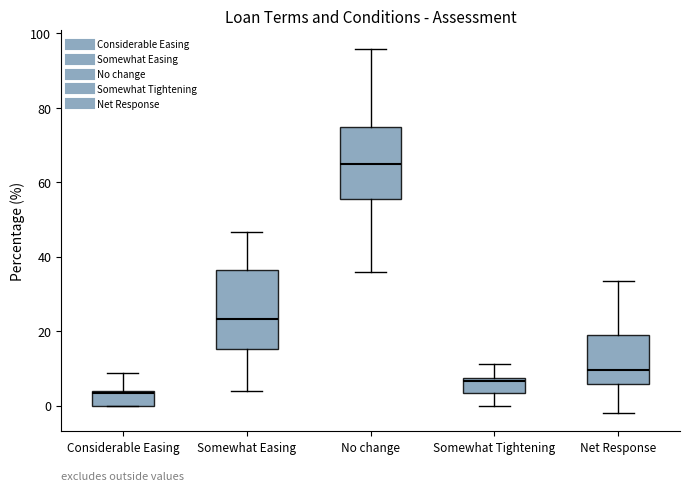

Reading left to right, transcribe this box plot: for each box, give where its median line is, the range the box spans, and where its two whiskers end, as read against the y-axis. The values are not printed on the chart, so give them approximately, as read against the axis.

Considerable Easing: median 4, box 0 to 4, whiskers 0 to 8
Somewhat Easing: median 24, box 16 to 36, whiskers 4 to 46
No change: median 64, box 56 to 74, whiskers 36 to 96
Somewhat Tightening: median 6, box 4 to 8, whiskers 0 to 12
Net Response: median 10, box 6 to 18, whiskers -2 to 34